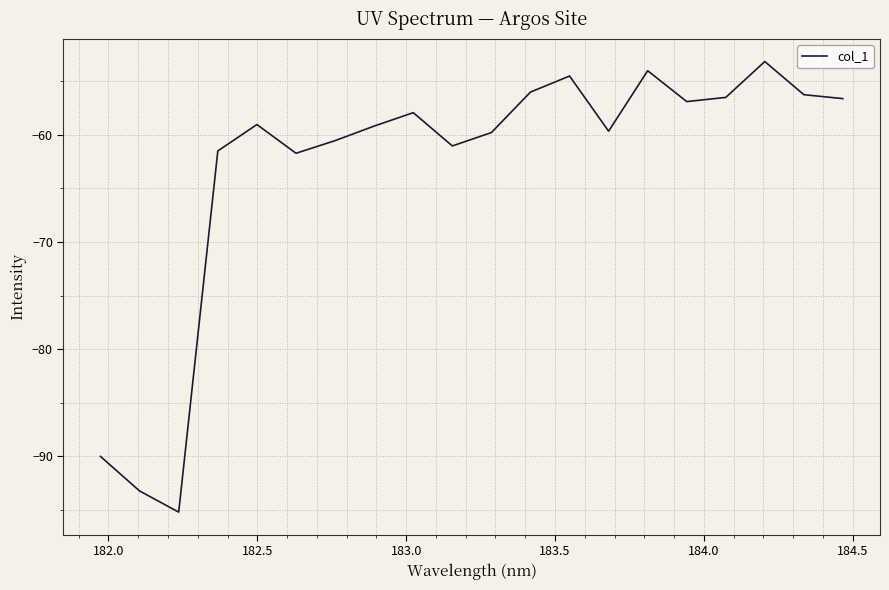

What is the difference between the maximum and minimum values?

42.0